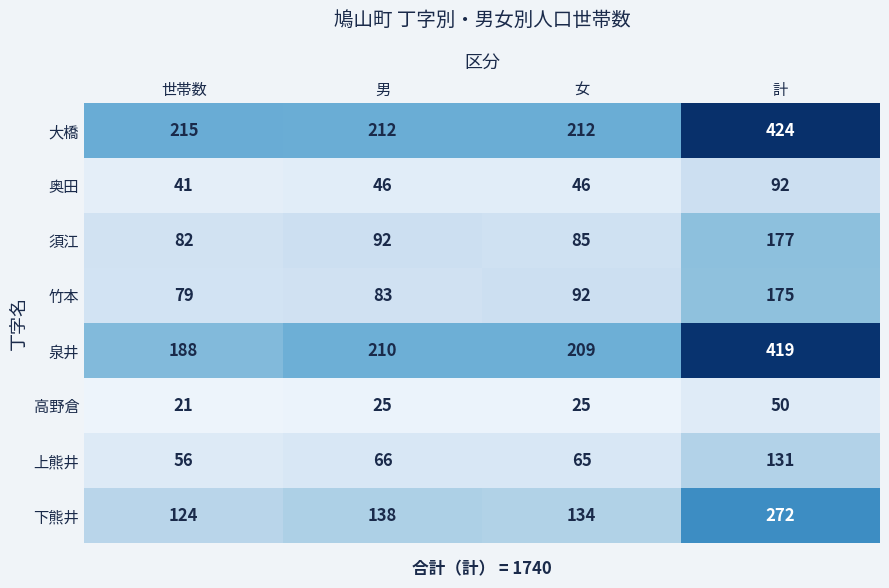

Count the number of data series in this chart.

8